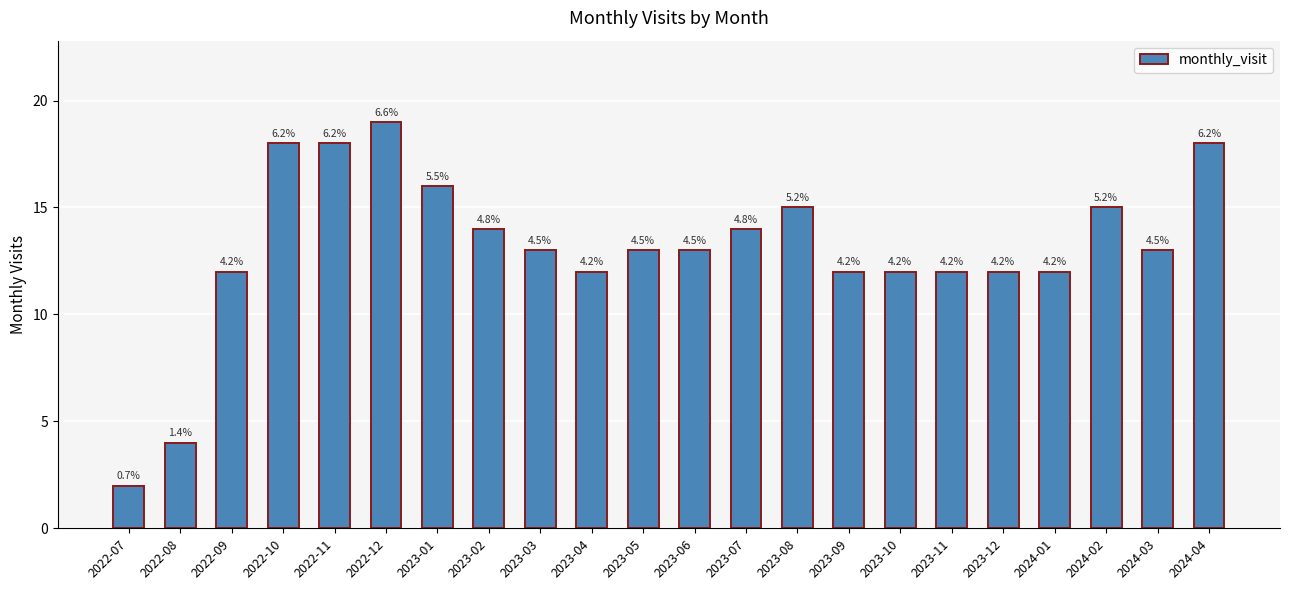

Rank the categories by value from highest to lowest.

2022-12, 2022-10, 2022-11, 2024-04, 2023-01, 2023-08, 2024-02, 2023-02, 2023-07, 2023-03, 2023-05, 2023-06, 2024-03, 2022-09, 2023-04, 2023-09, 2023-10, 2023-11, 2023-12, 2024-01, 2022-08, 2022-07